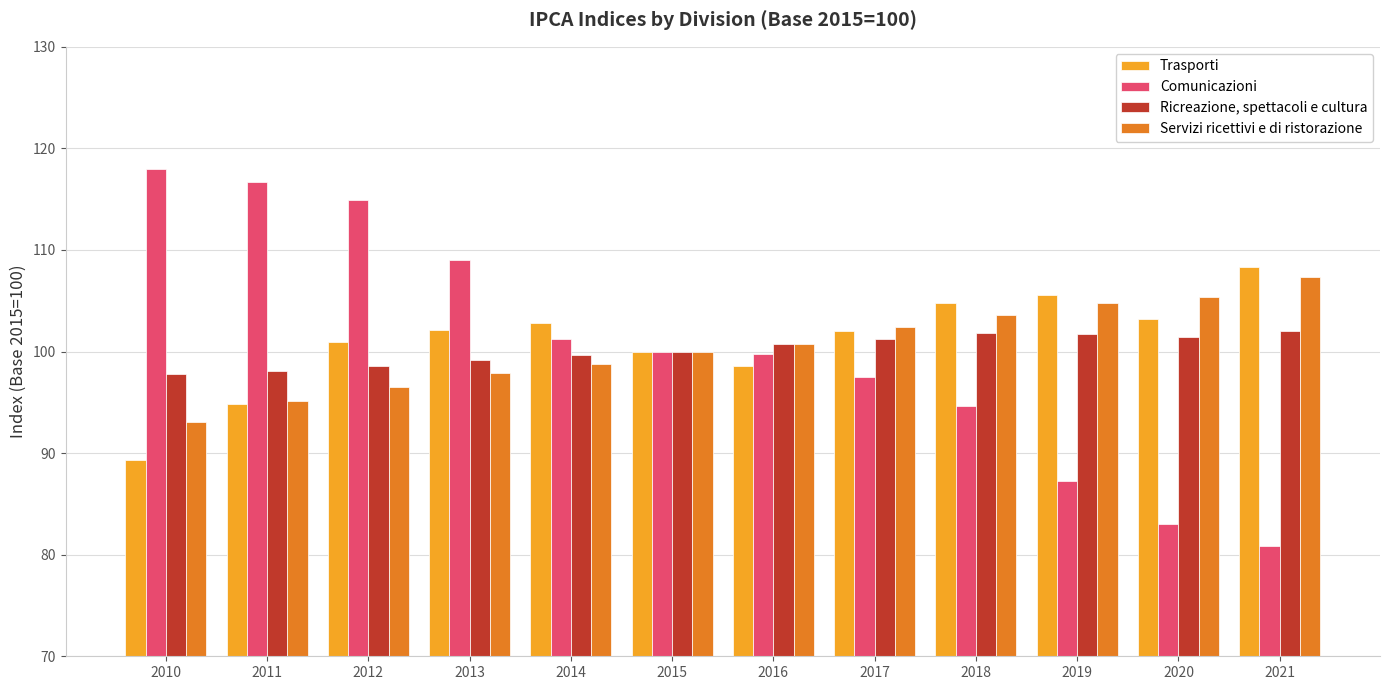

Which series changed the most between 2012 and 2020?

Comunicazioni